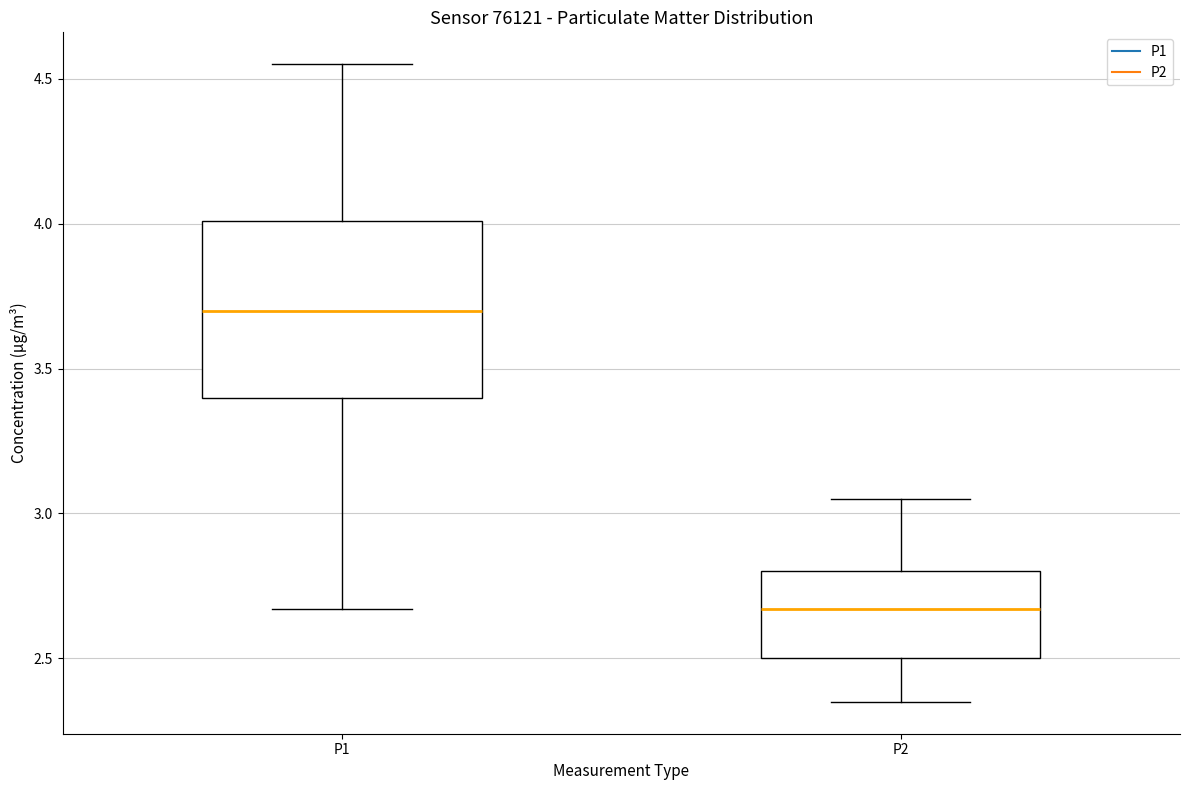

Reading left to right, transcribe this box plot: for each box, give where its median line is, the range the box spans, and where its two whiskers end, as read against the y-axis. The values are not printed on the chart, so give them approximately, as read against the axis.

P1: median 3.70, box 3.40 to 4.00, whiskers 2.65 to 4.55
P2: median 2.65, box 2.50 to 2.80, whiskers 2.35 to 3.05